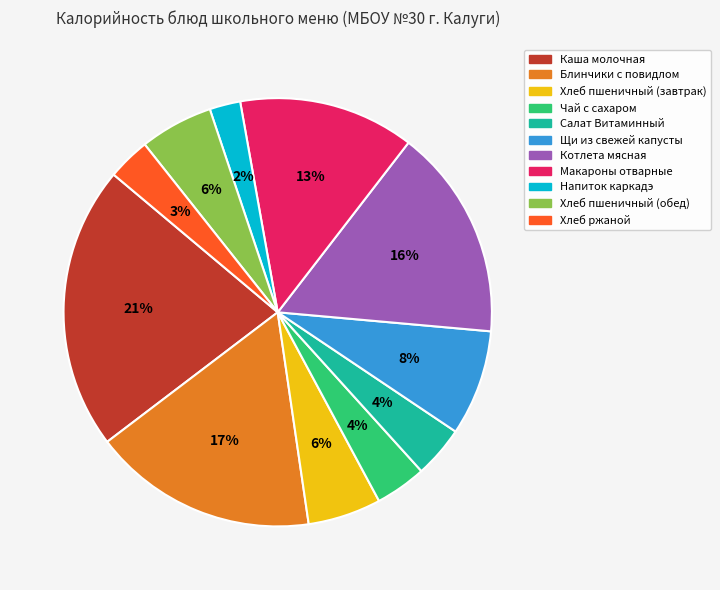

Is there any slice that represents more than half of the pie?

No